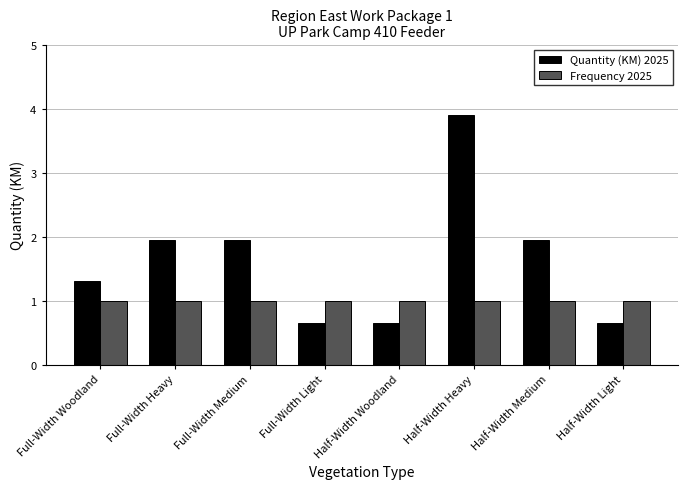

Rank the series at Full-Width Light from highest to lowest value.

Frequency 2025, Quantity (KM) 2025